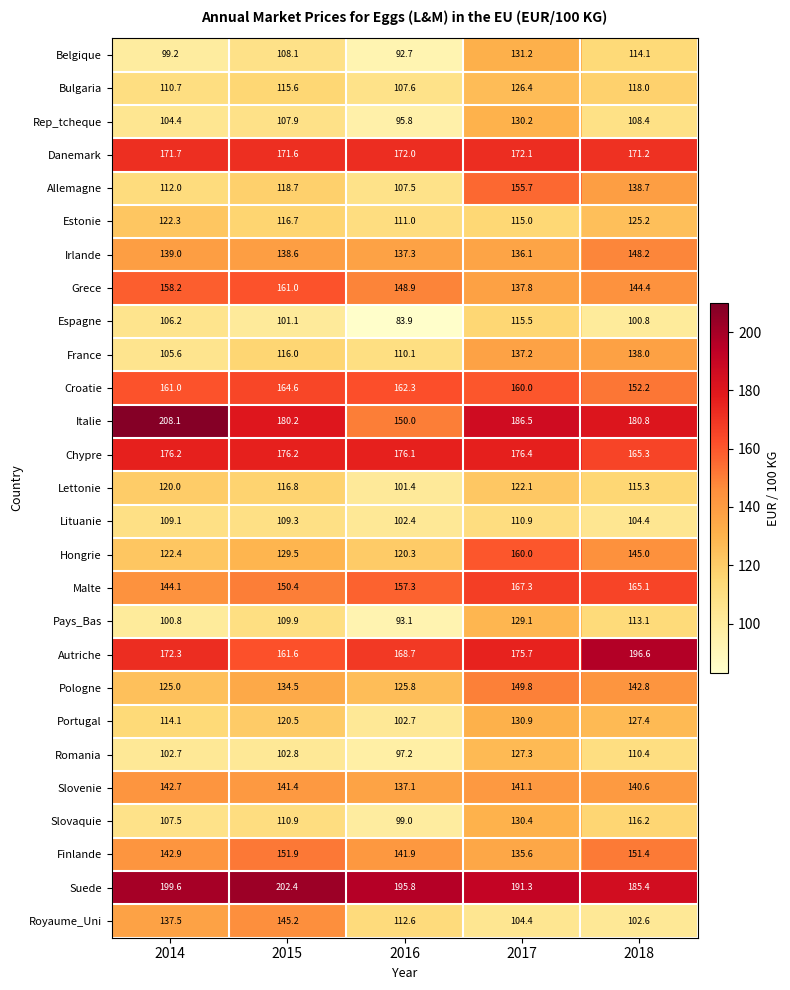

The Belgique series shows 148.8 at 2016. True or false?

False